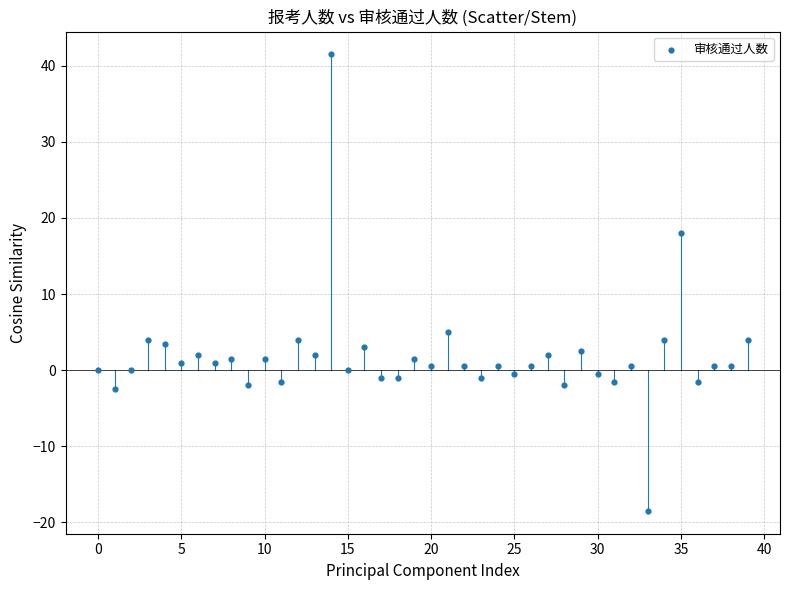

What is the range of Y values (max minus min)?

60.0